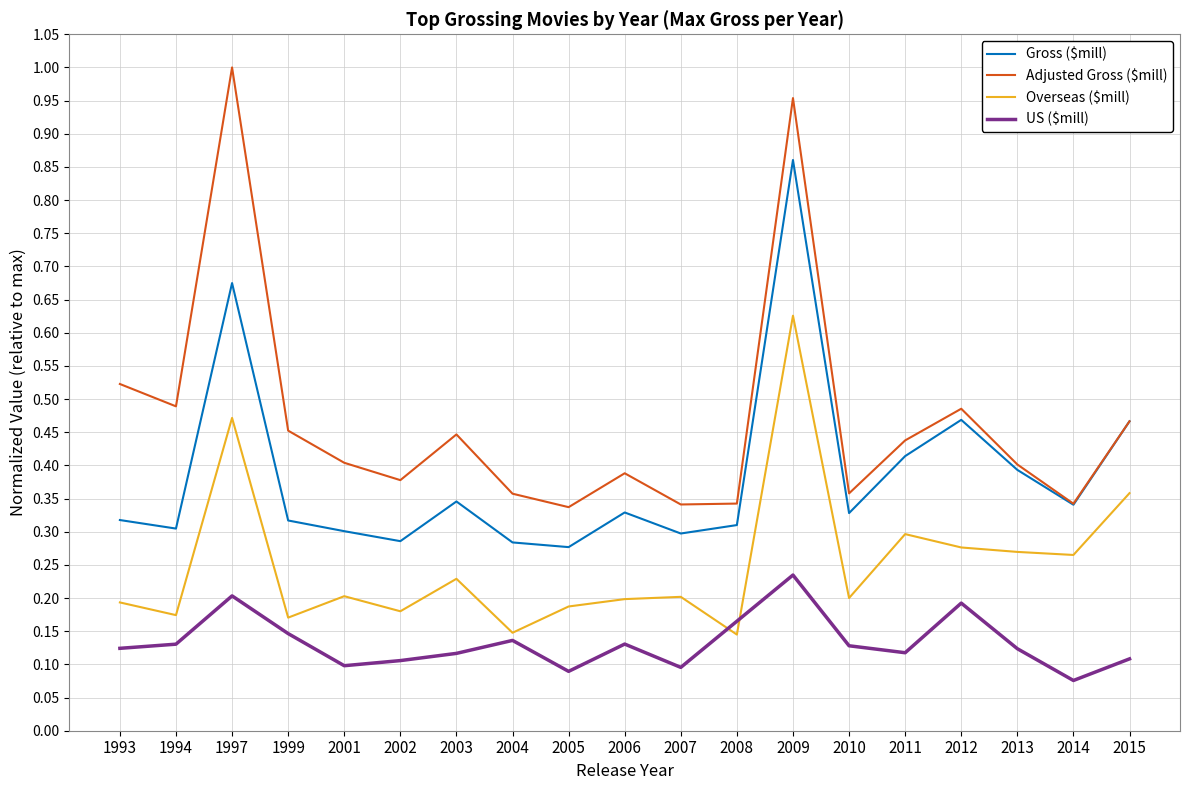

Does the chart have visible grid lines?

Yes